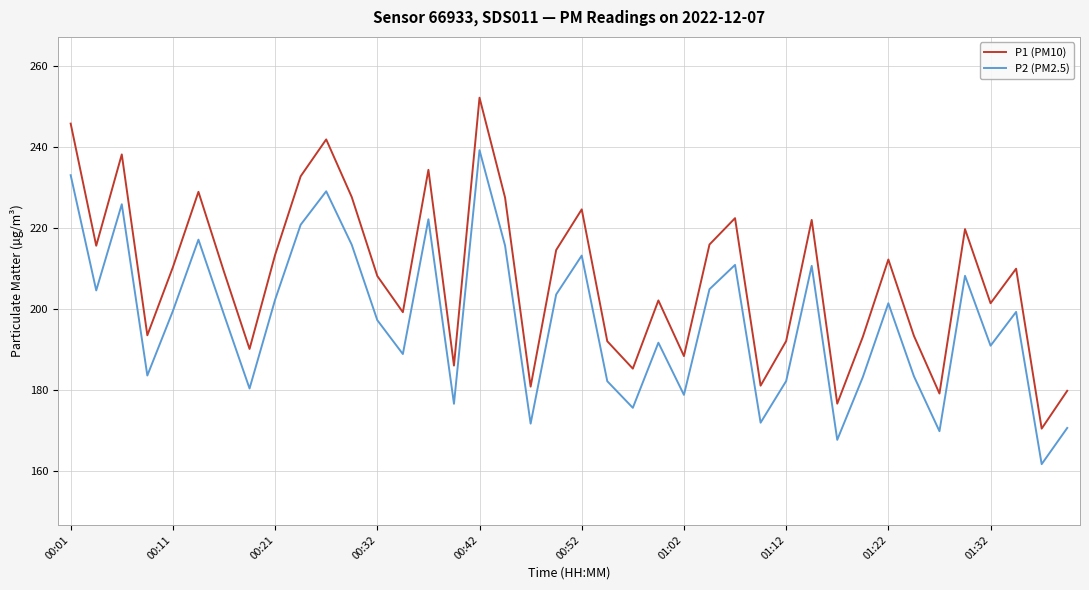

What is the minimum value for P2 (PM2.5)?

161.8